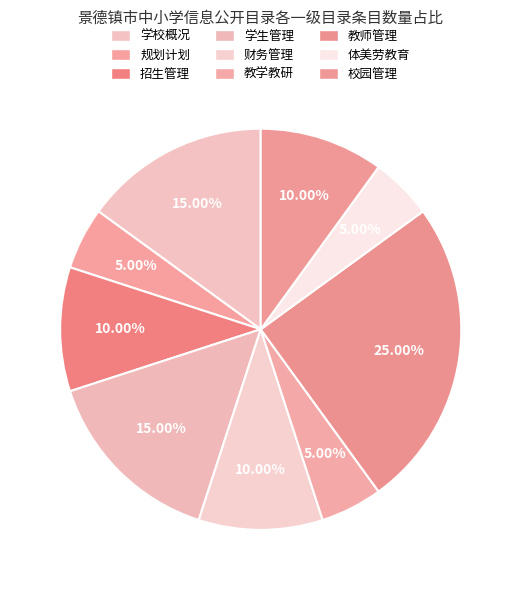

Count the number of slices in the pie.

9